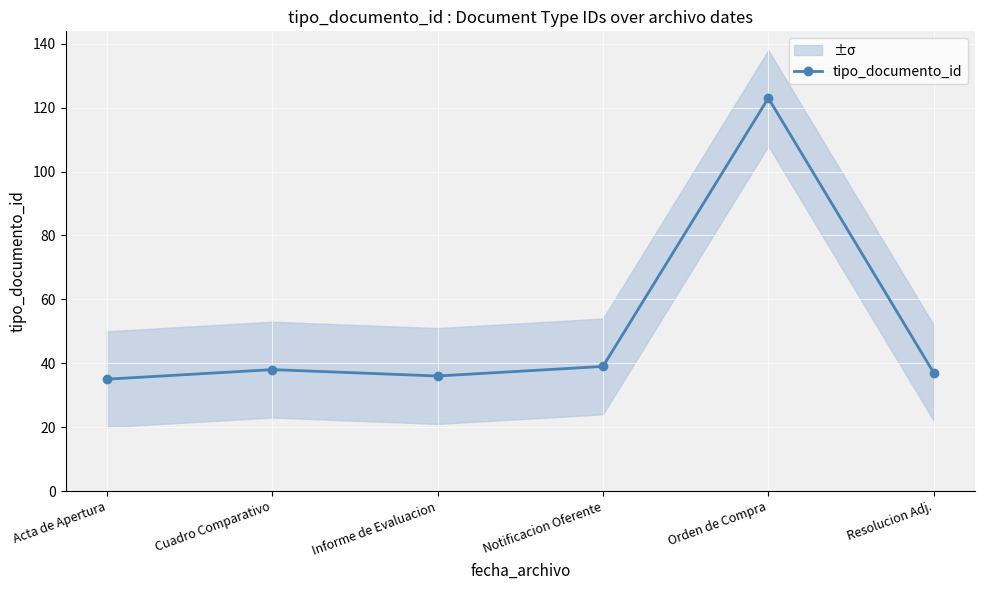

List the labels in order of value, largest first.

Orden de Compra, Notificacion Oferente, Cuadro Comparativo, Resolucion Adj., Informe de Evaluacion, Acta de Apertura